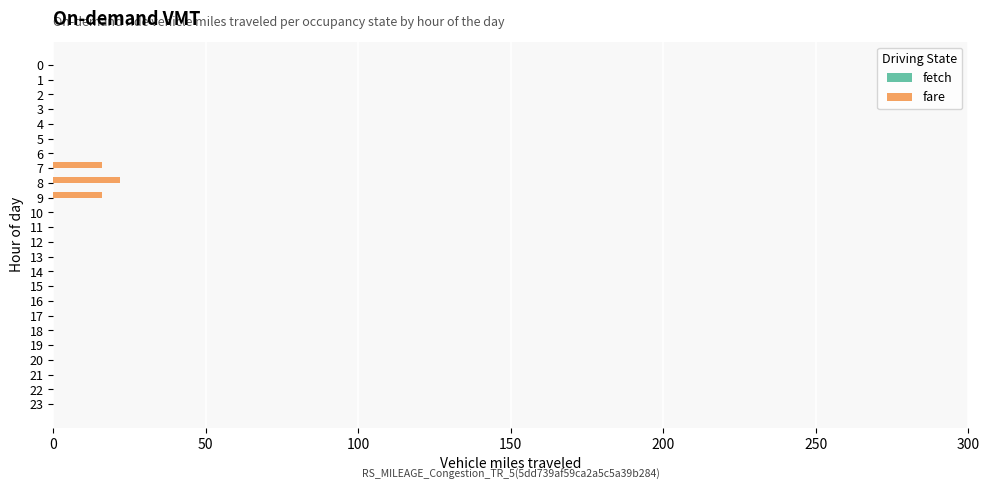

Is it true that the value at 20 is 10?

False